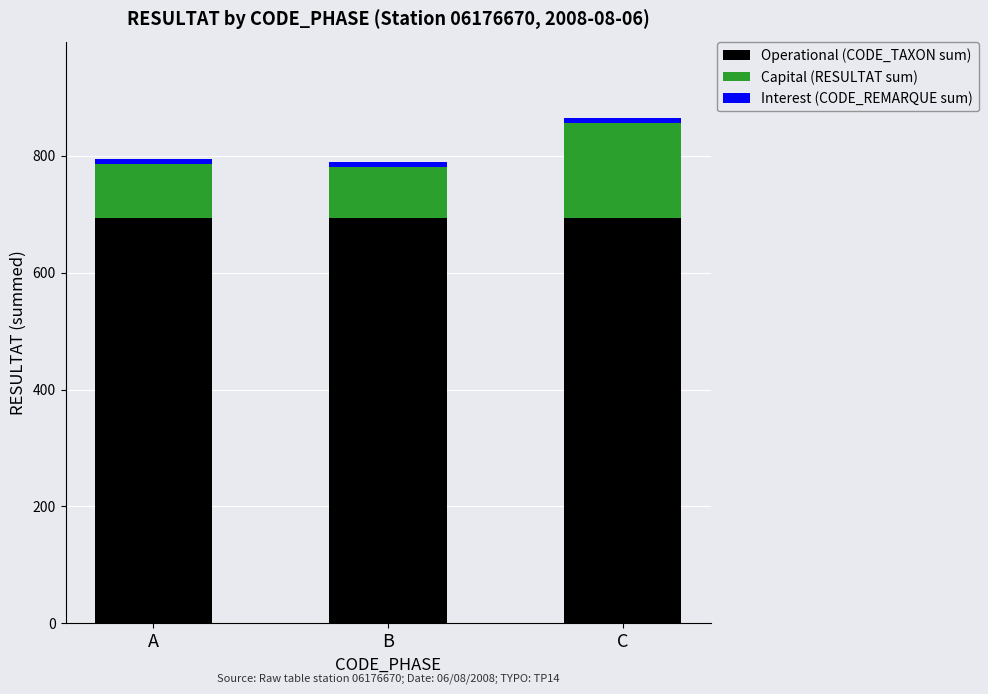

At which category is the sum across all series the highest?

C